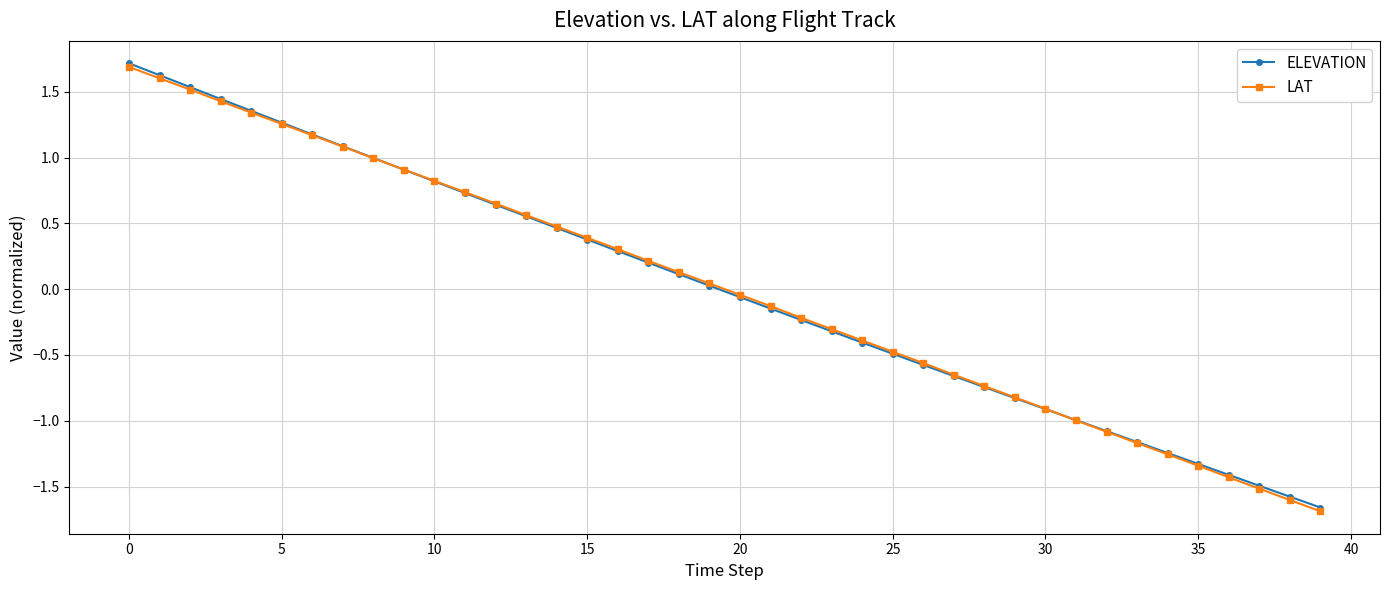

Which series has the largest range (max minus min)?

LAT